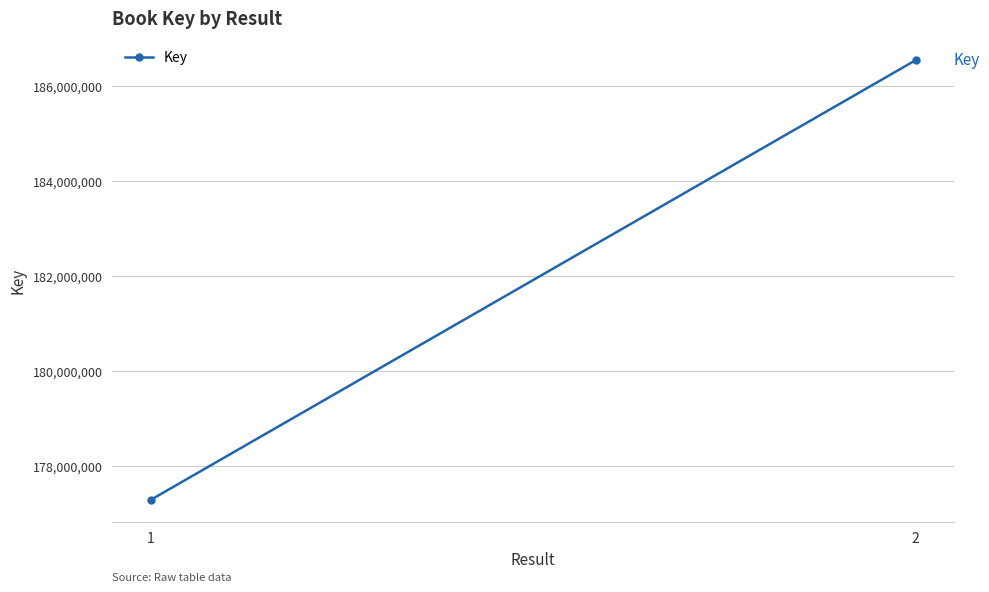

What is the difference between the maximum and minimum values?

9248724